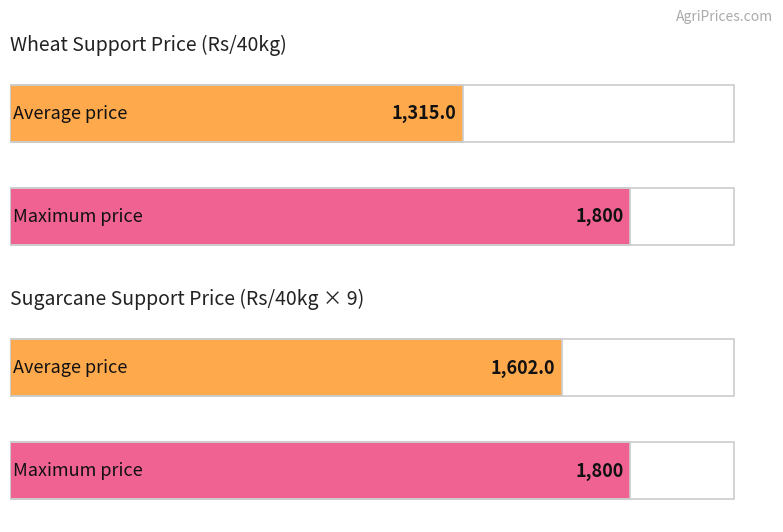

At 2019-20, list the series in order from largest to smallest.

Wheat, Sugarcane